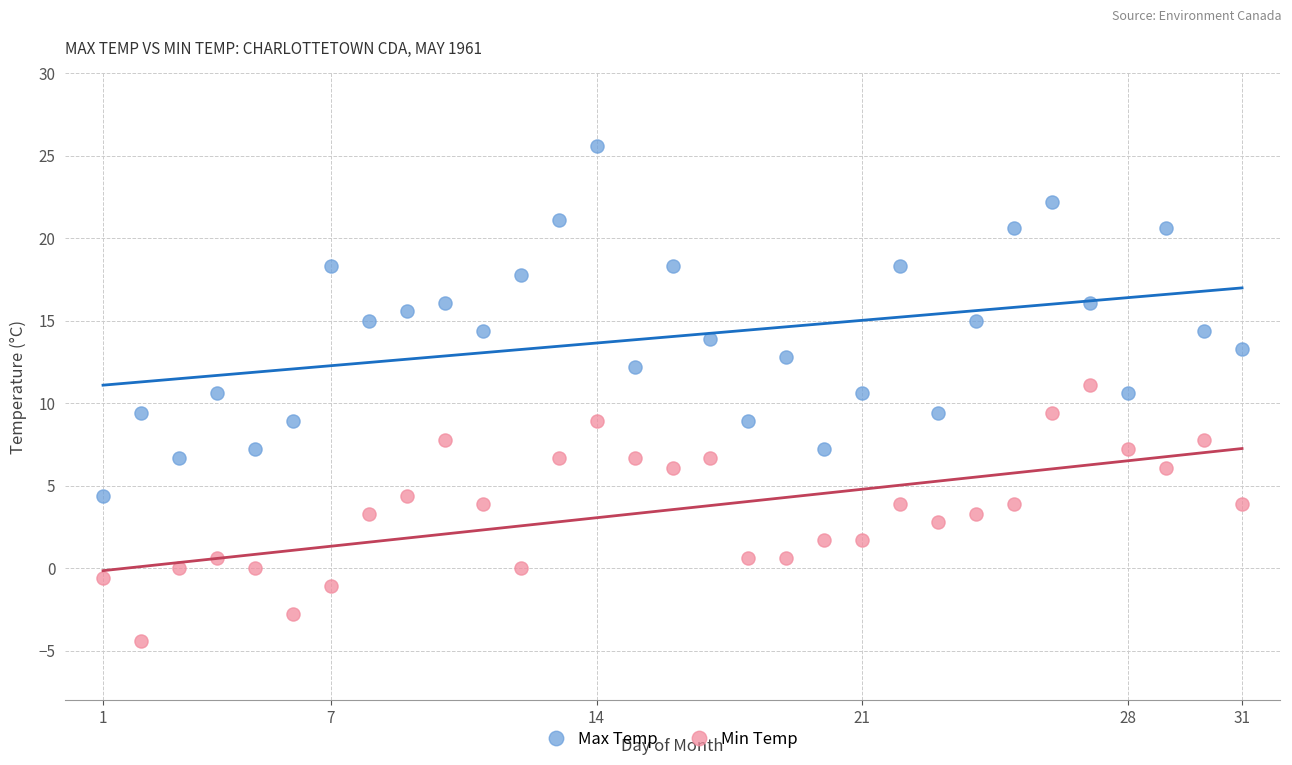

Across all data points, what is the range of X values (max minus min)?

30.0